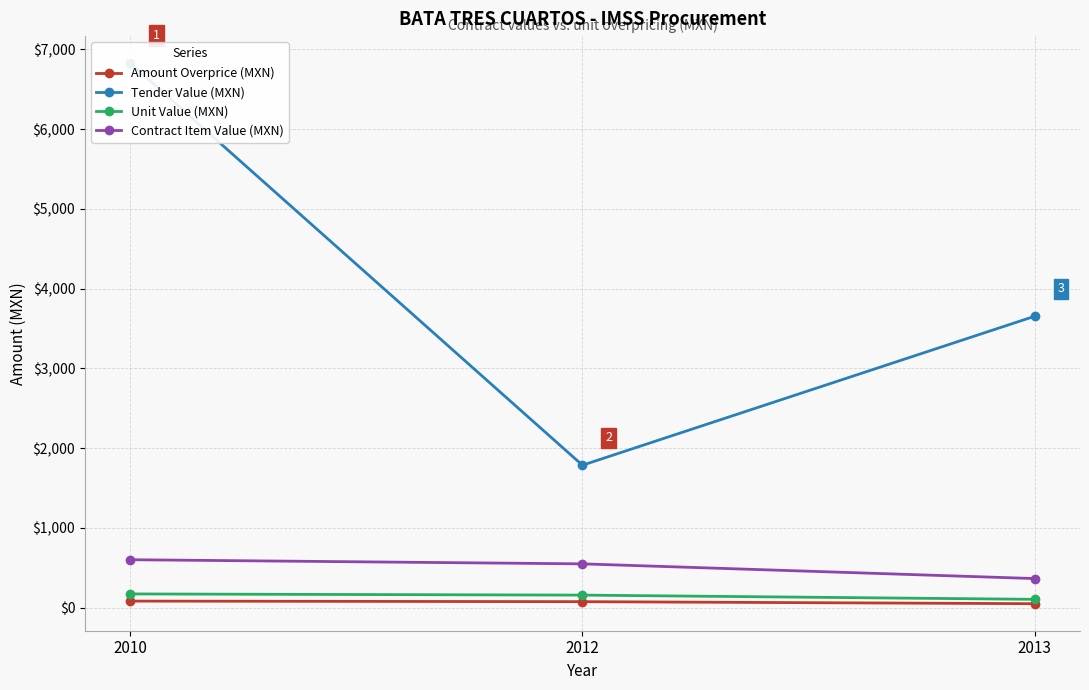

Count the number of data series in this chart.

4